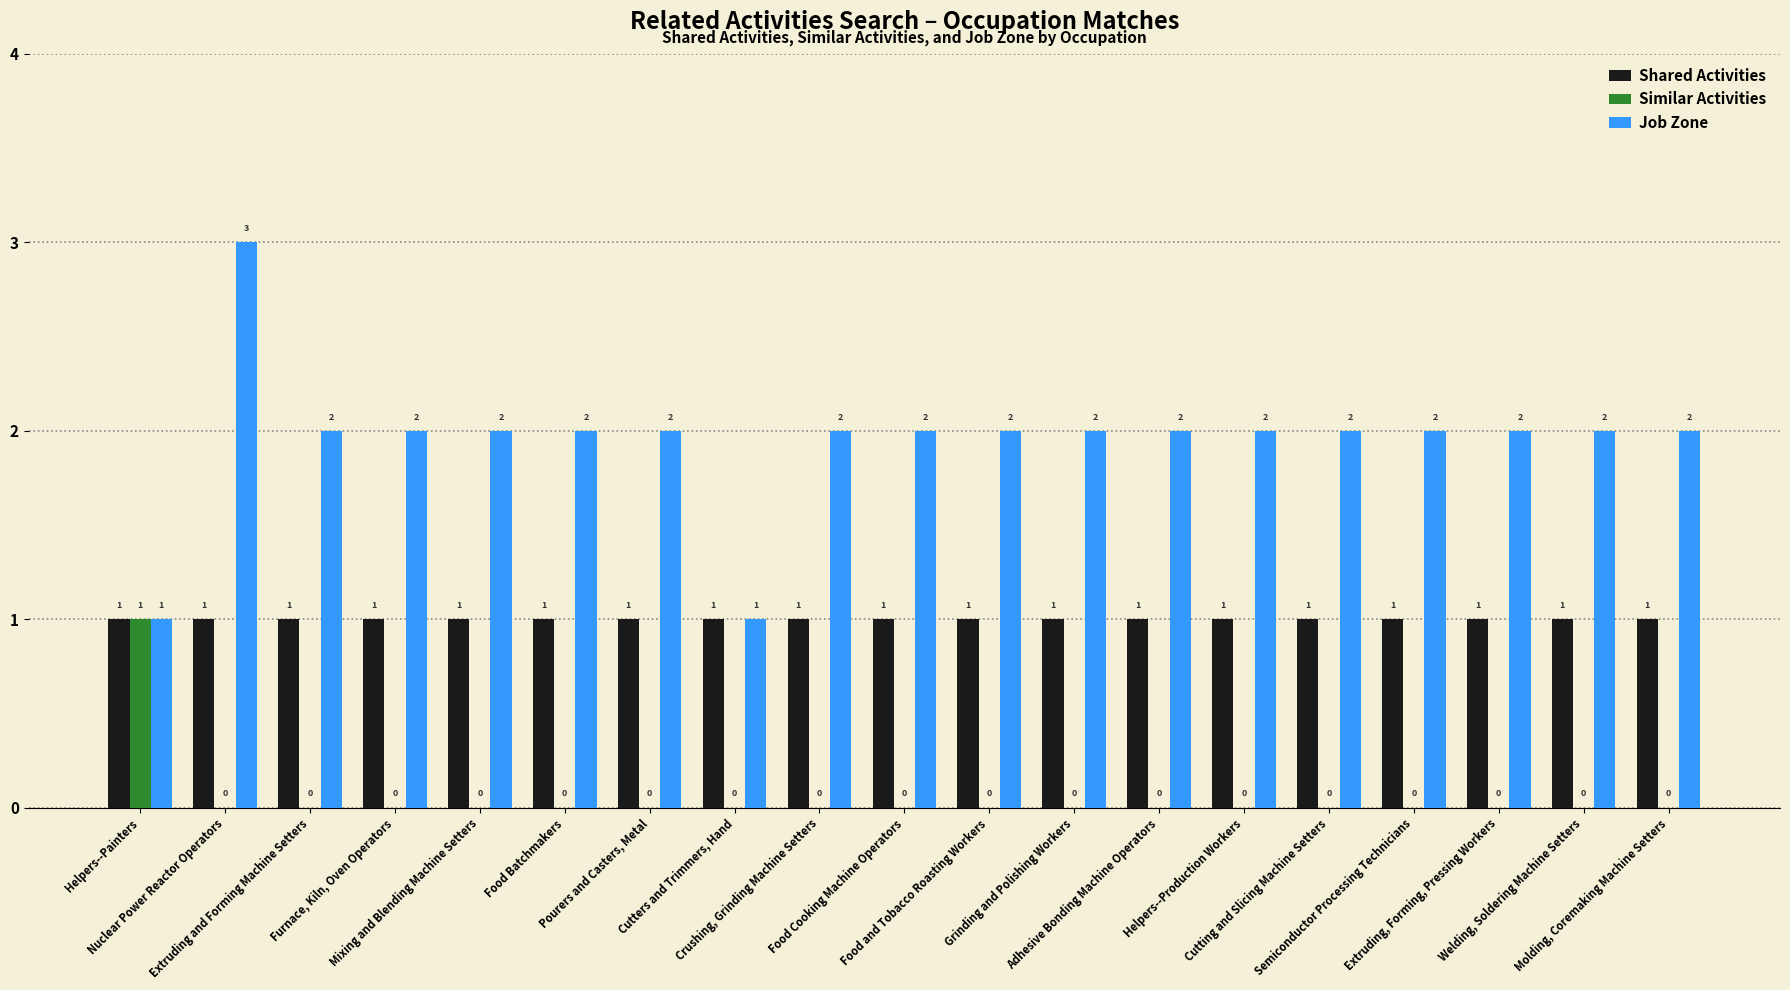

Where does the Job Zone series first go above 2?

Nuclear Power Reactor Operators